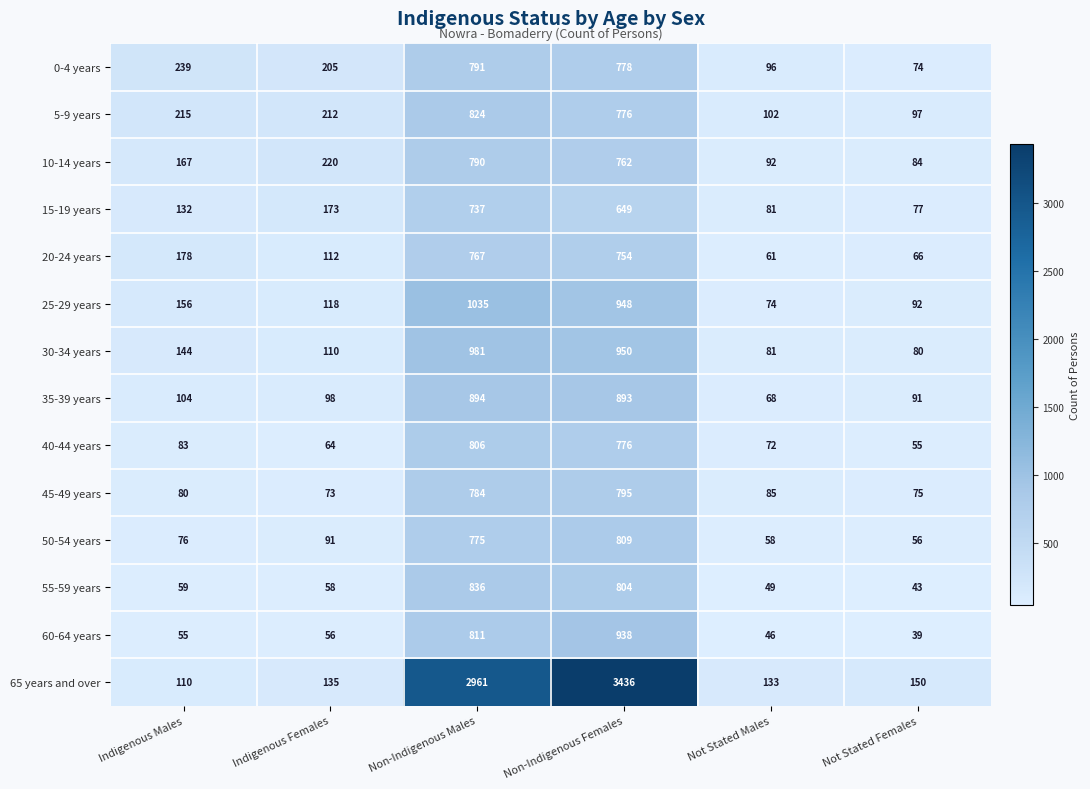

What is the difference between the 35-39 years values at Not Stated Females and Non-Indigenous Females?

802